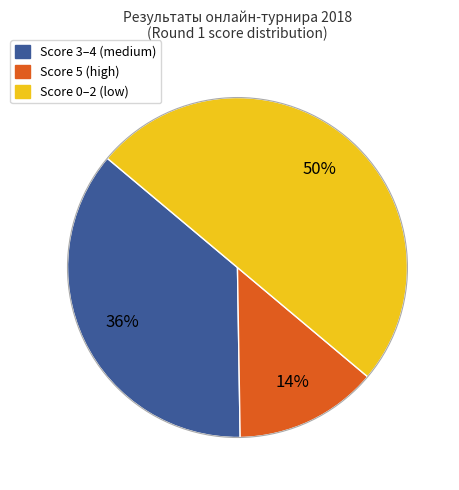

To the nearest percent, what is the average slice percentage?

33%